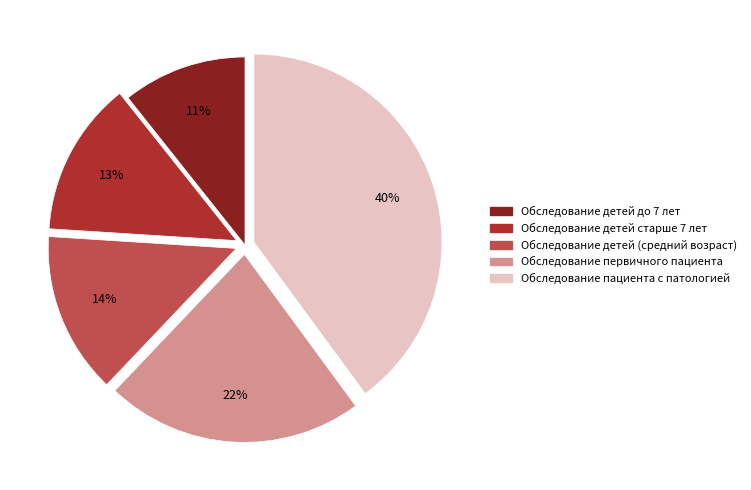

What is the smallest slice in the pie chart?

Обследование детей до 7 лет